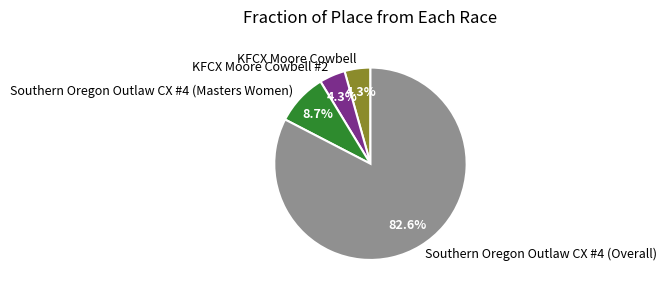

What is the total percentage of Southern Oregon Outlaw CX #4 (Masters Women) and KFCX Moore Cowbell #2?

13.0%